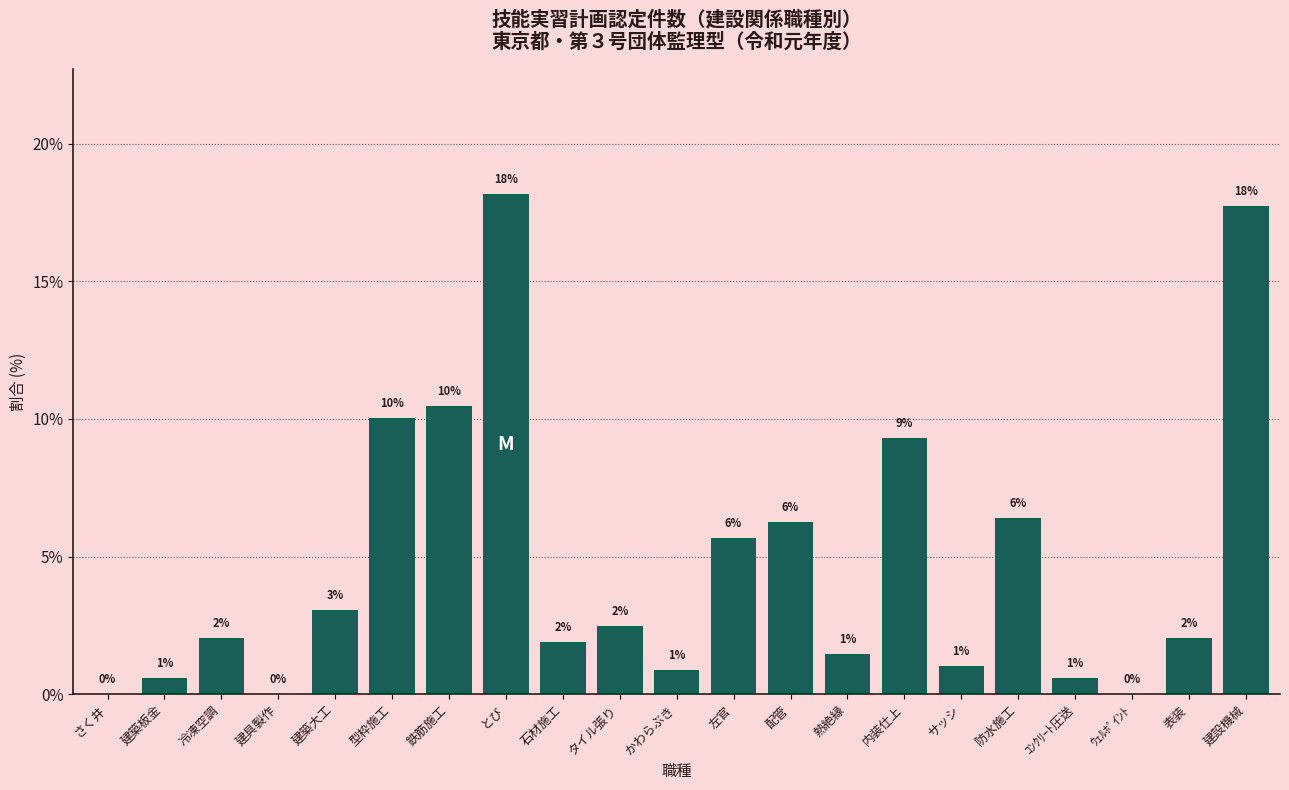

At which label is the value closest to 9?

内装仕上